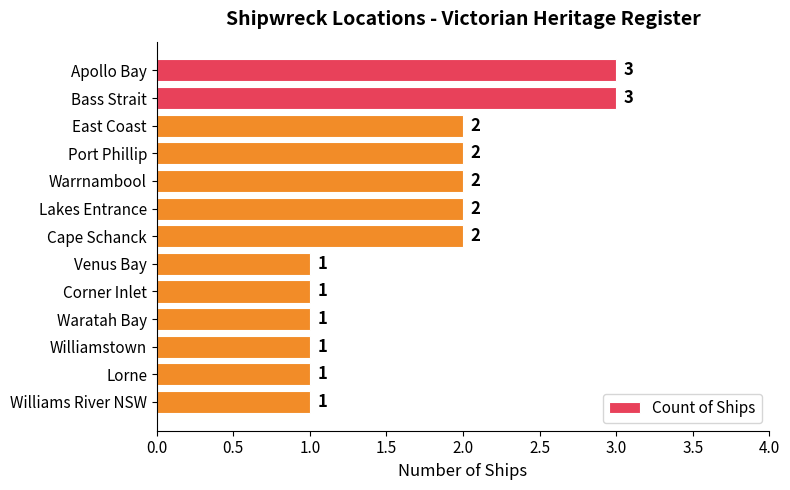

How many values are between 1 and 2?

11